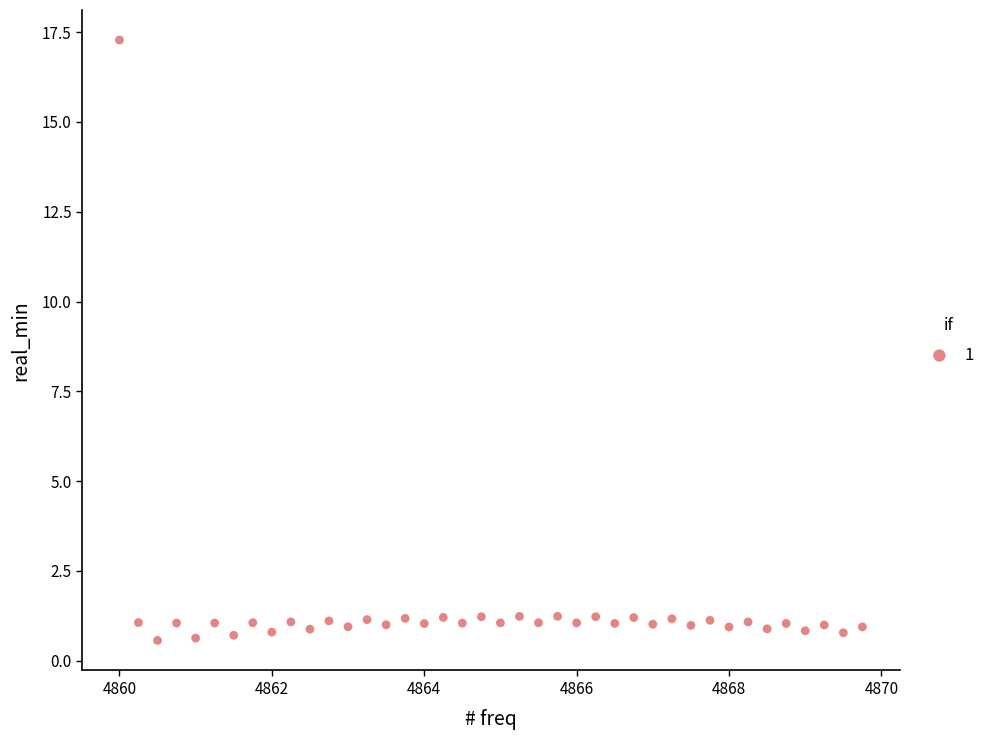

What is the range of Y values (max minus min)?

16.7